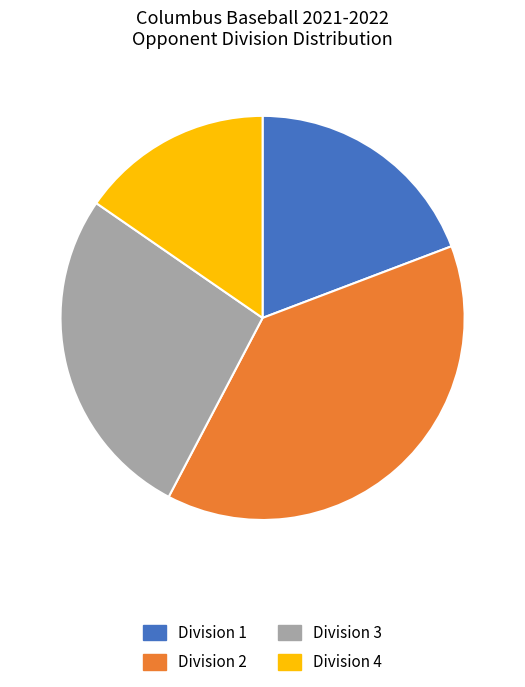

True or false: Division 1 accounts for 12% of the total.

False